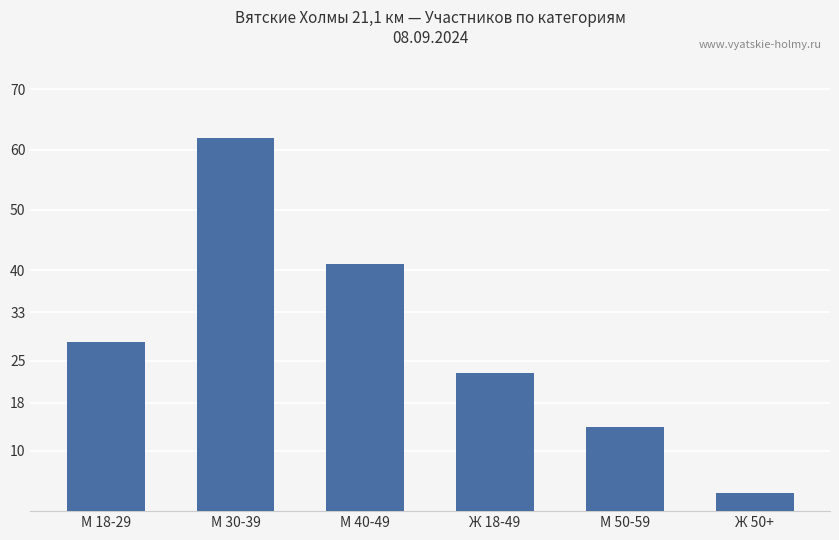

What is the ratio of the value at М 40-49 to the value at Ж 50+?

13.7